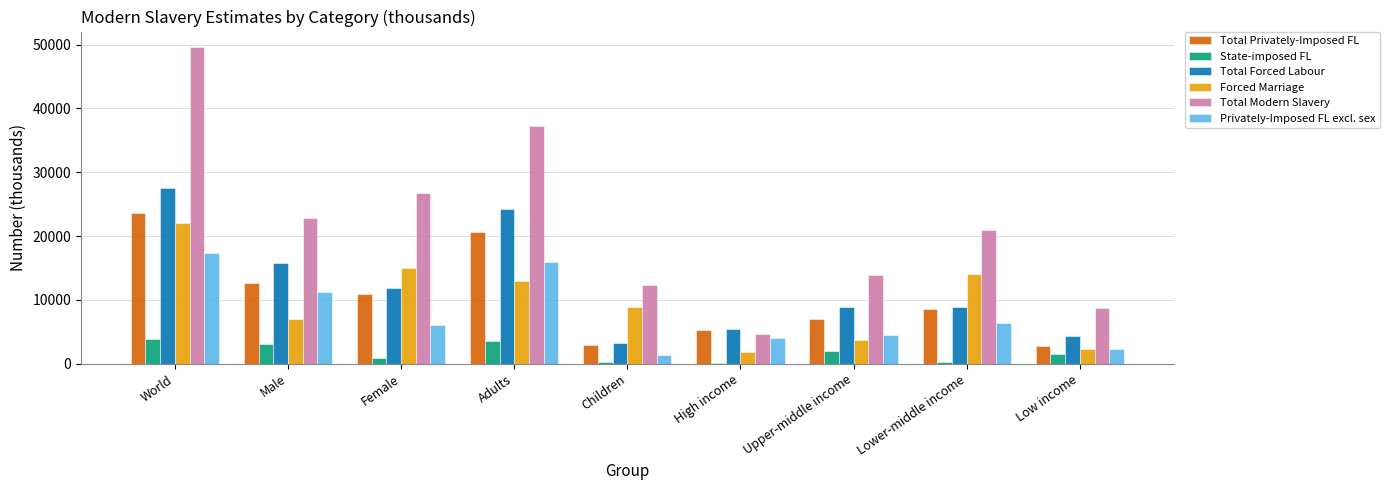

Between Female and High income, which series saw the biggest shift?

Total Modern Slavery